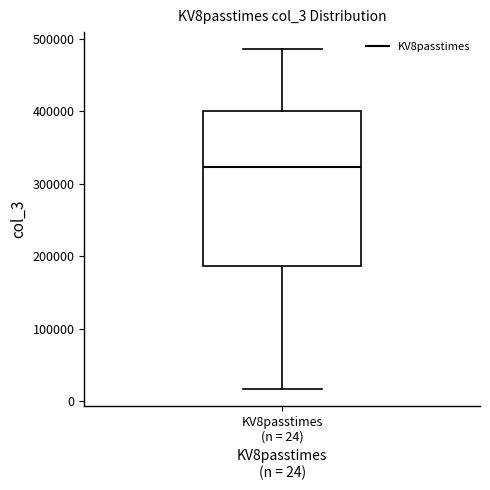

Where is the lower edge of the box for KV8passtimes (n = 24) on the y-axis? The values are not printed on the chart, so give them approximately, as read against the axis.

190000